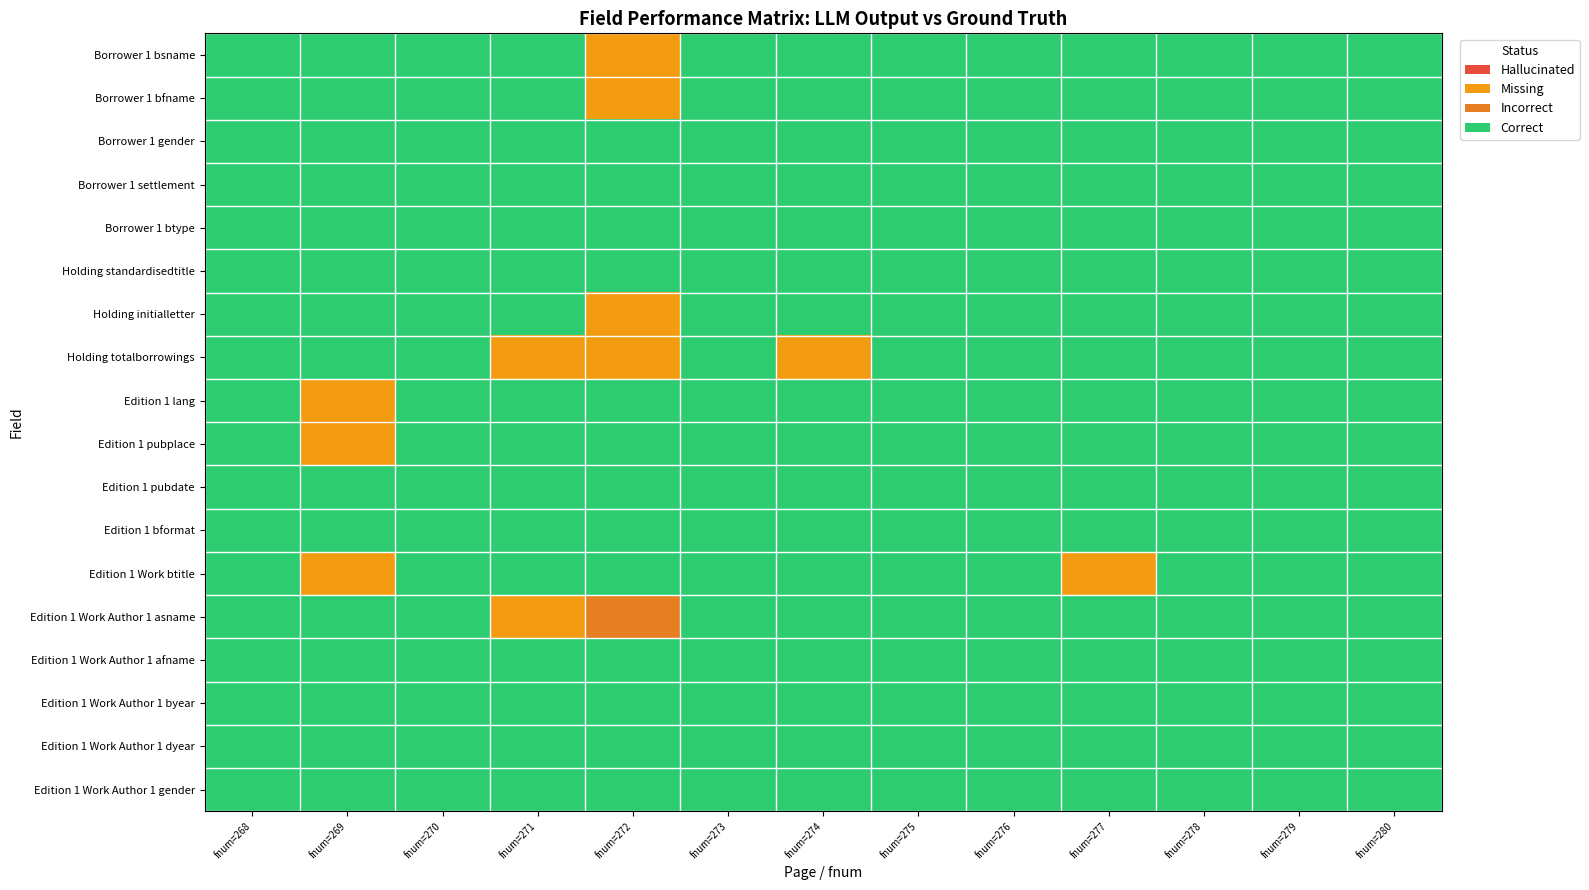

Reading left to right, transcribe all the data shown in this chart.

Borrower 1 bsname: 1	1	1	1	2	1	1	1	1	1	1	1	1
Borrower 1 bfname: 1	1	1	1	2	1	1	1	1	1	1	1	1
Borrower 1 gender: 1	1	1	1	1	1	1	1	1	1	1	1	1
Borrower 1 settlement: 1	1	1	1	1	1	1	1	1	1	1	1	1
Borrower 1 btype: 1	1	1	1	1	1	1	1	1	1	1	1	1
Holding standardisedtitle: 1	1	1	1	1	1	1	1	1	1	1	1	1
Holding initialletter: 1	1	1	1	2	1	1	1	1	1	1	1	1
Holding totalborrowings: 1	1	1	2	2	1	2	1	1	1	1	1	1
Edition 1 lang: 1	2	1	1	1	1	1	1	1	1	1	1	1
Edition 1 pubplace: 1	2	1	1	1	1	1	1	1	1	1	1	1
Edition 1 pubdate: 1	1	1	1	1	1	1	1	1	1	1	1	1
Edition 1 bformat: 1	1	1	1	1	1	1	1	1	1	1	1	1
Edition 1 Work btitle: 1	2	1	1	1	1	1	1	1	2	1	1	1
Edition 1 Work Author 1 asname: 1	1	1	2	3	1	1	1	1	1	1	1	1
Edition 1 Work Author 1 afname: 1	1	1	1	1	1	1	1	1	1	1	1	1
Edition 1 Work Author 1 byear: 1	1	1	1	1	1	1	1	1	1	1	1	1
Edition 1 Work Author 1 dyear: 1	1	1	1	1	1	1	1	1	1	1	1	1
Edition 1 Work Author 1 gender: 1	1	1	1	1	1	1	1	1	1	1	1	1